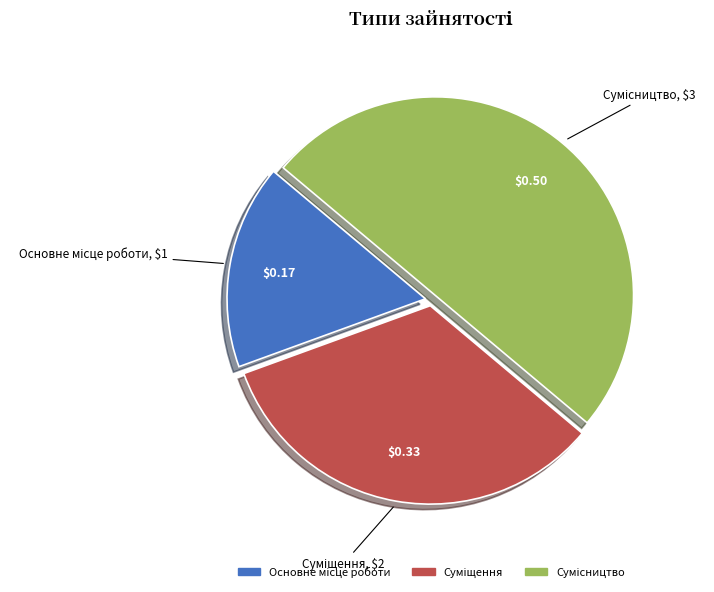

To the nearest percent, what portion does Суміщення represent?

33%